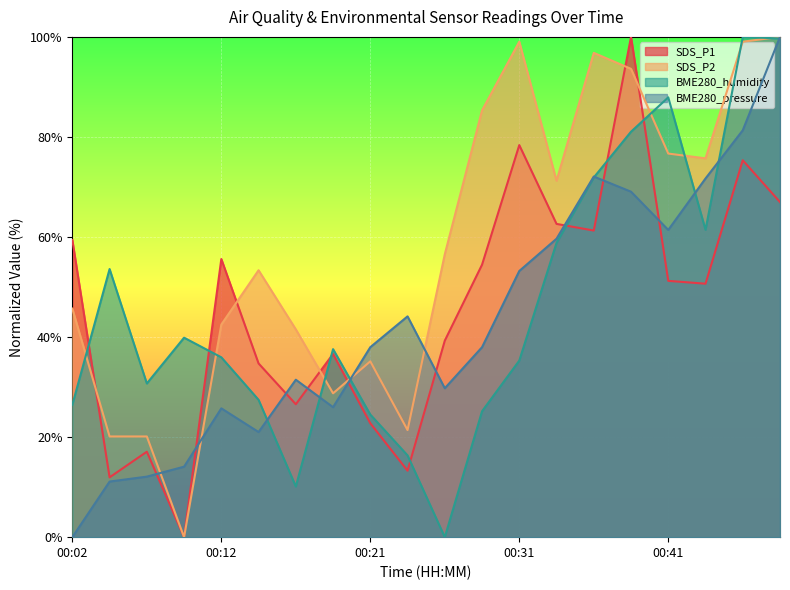

After their last crossing, which series has the higher values: SDS_P1 or BME280_humidity?

BME280_humidity